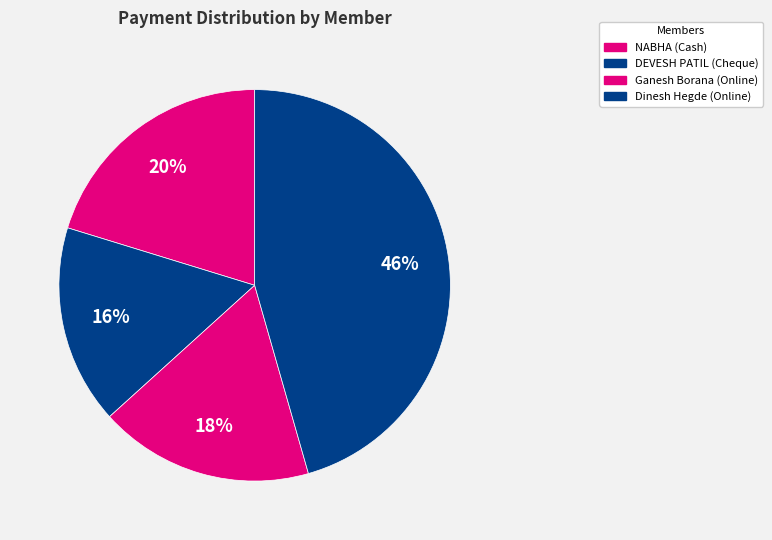

What is the change in value from NABHA (Cash) to Ganesh Borana (Online)?

-1000